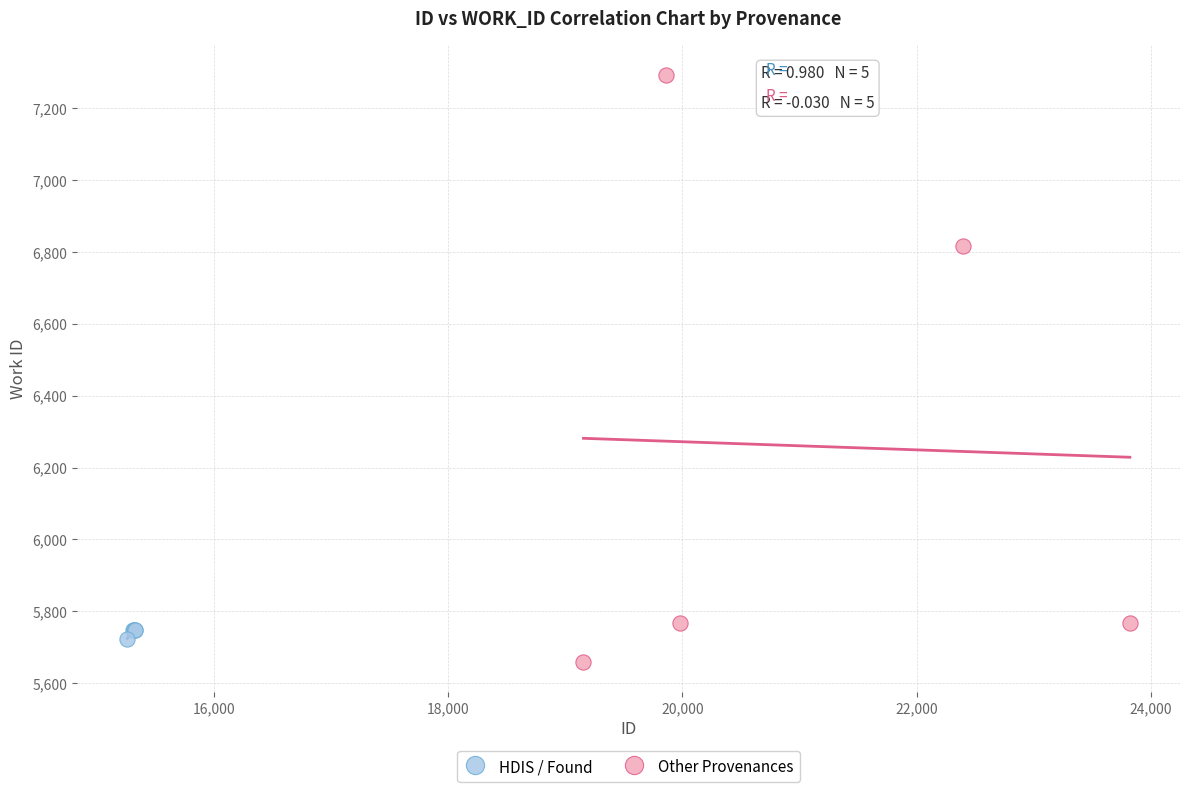

Which series contains the highest Y value?

Other Provenances